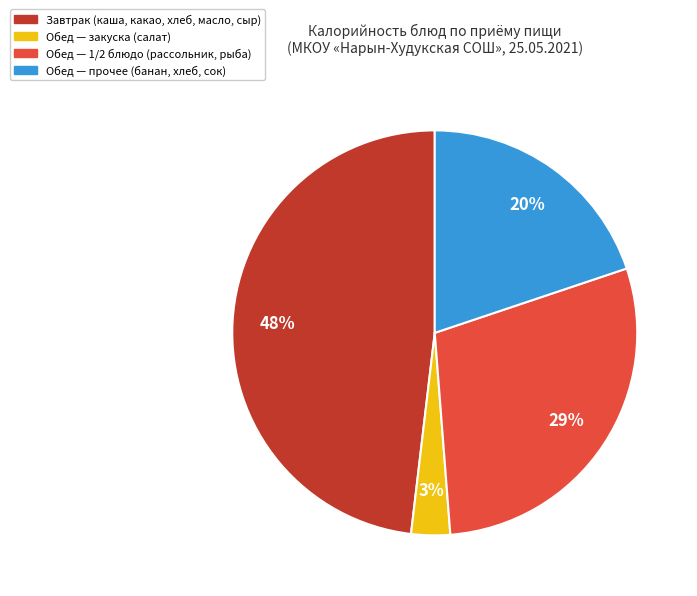

Count the number of slices in the pie.

4